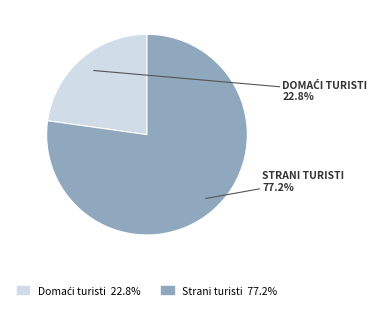

What is the majority slice?

Strani turisti